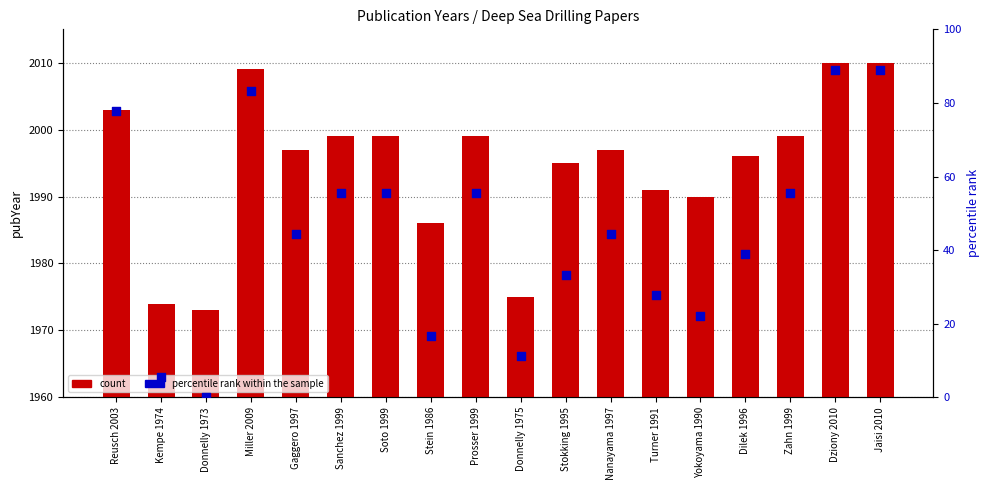

Which series reaches the minimum Y coordinate?

percentile rank within the sample